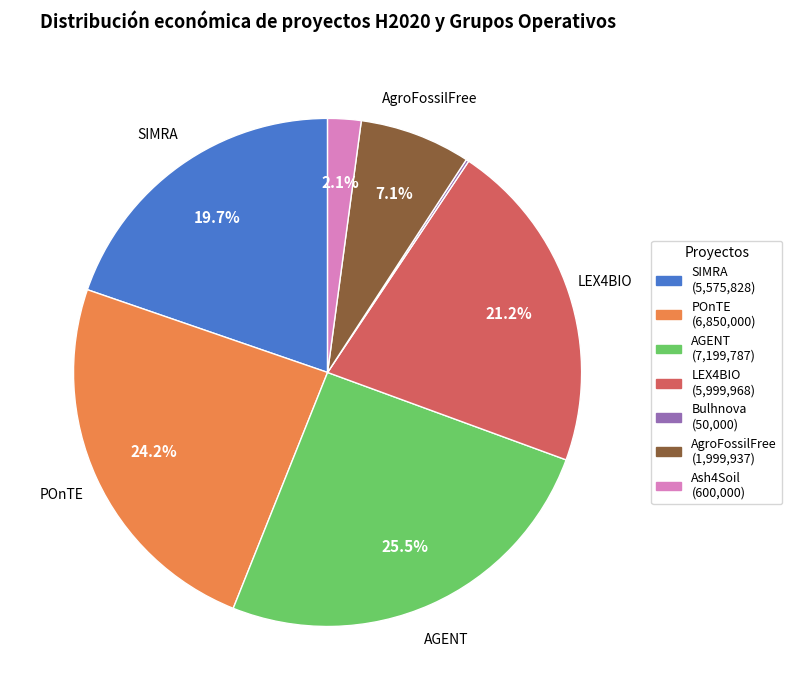

Is there any slice that represents more than half of the pie?

No